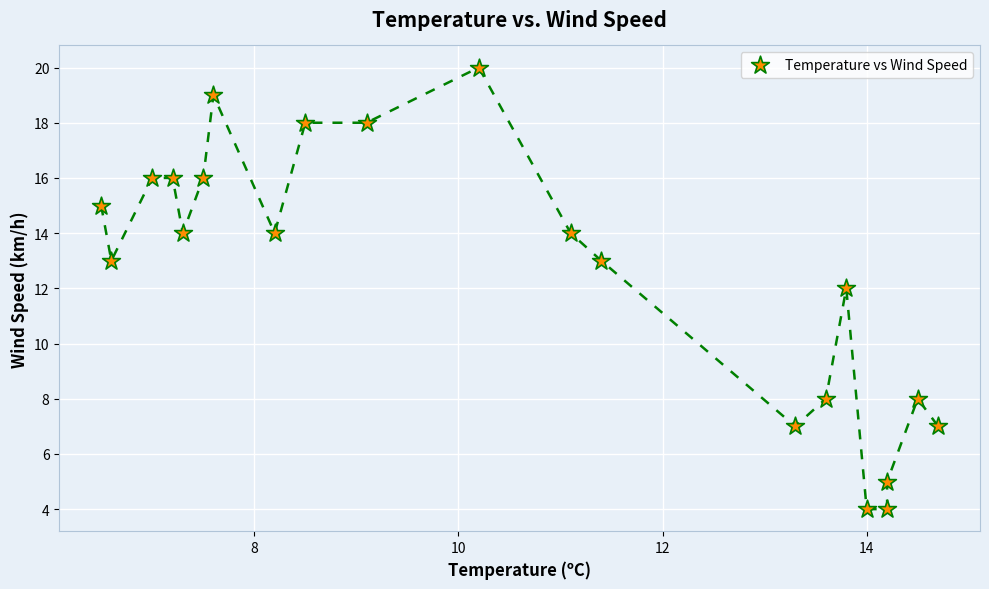

What is the range of Y values (max minus min)?

16